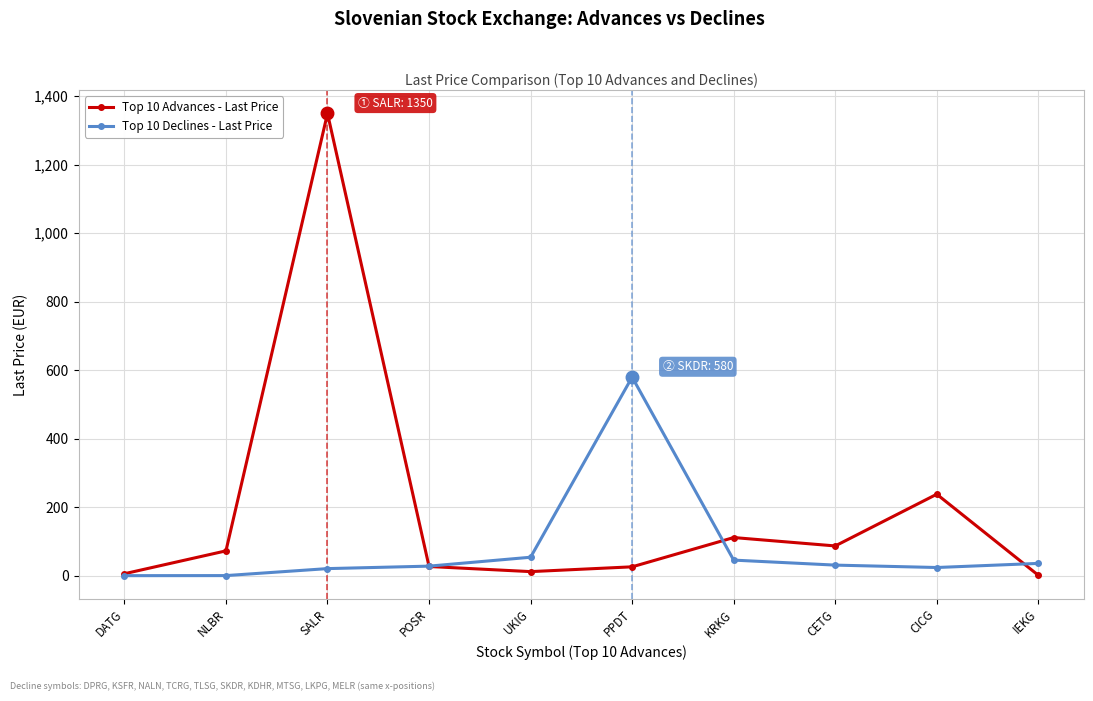

Which series has the largest total across all categories?

Top 10 Advances - Last Price